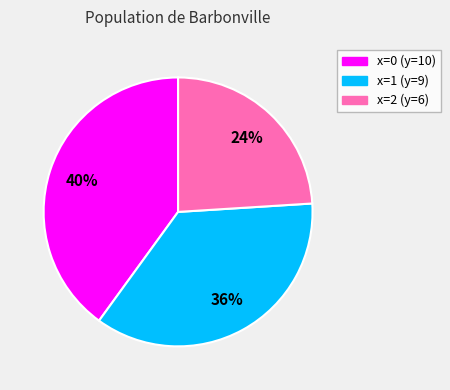

Which slice is the largest?

x=0